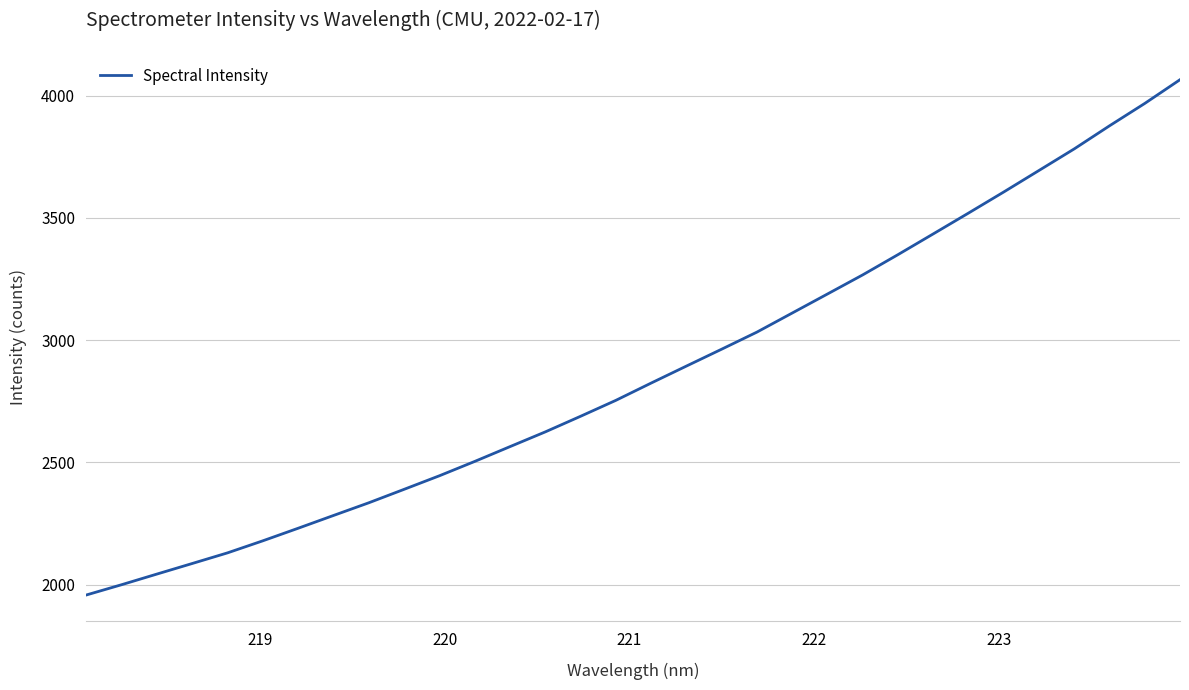

What is the difference between the maximum and minimum values?

2107.7